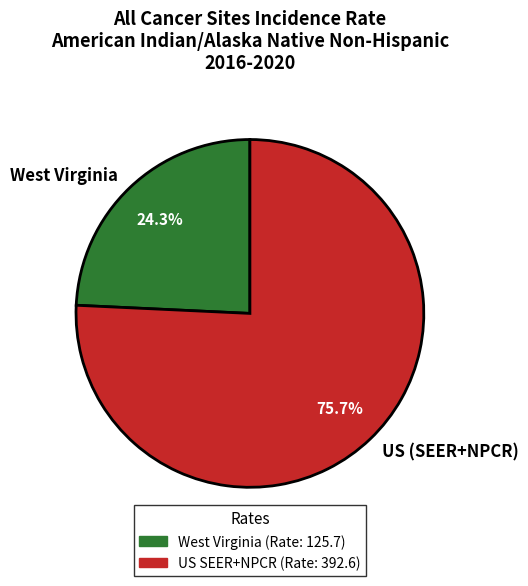

Approximately how many times larger is the value at US (SEER+NPCR) compared to West Virginia?

3.1